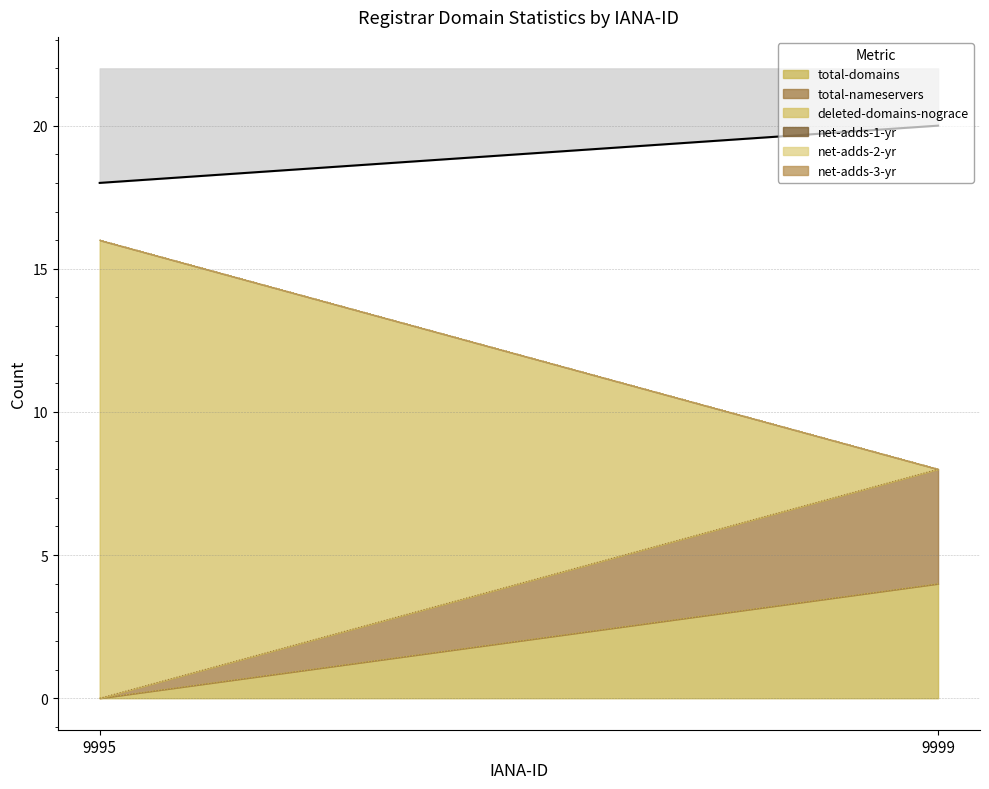

What is the difference between the total-nameservers values at 9999 and 9995?

4